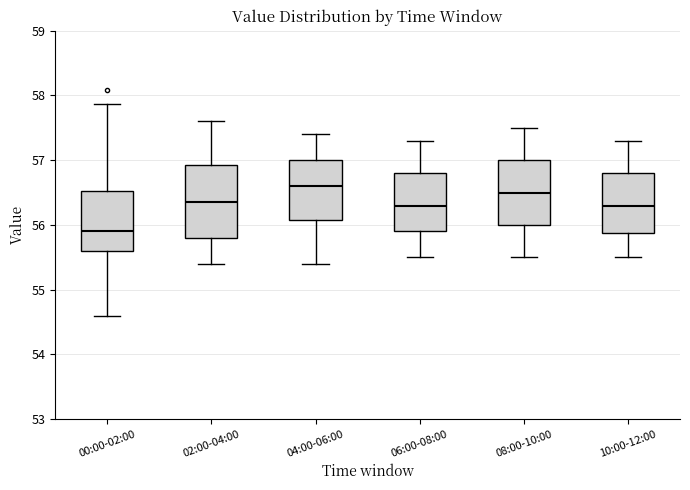

Reading left to right, read every box against the y-axis: the position of its median line, the range the box covers, and the ends of its whiskers. The values are not printed on the chart, so give them approximately, as read against the axis.

00:00-02:00: median 55.9, box 55.6 to 56.5, whiskers 54.6 to 57.9
02:00-04:00: median 56.4, box 55.8 to 56.9, whiskers 55.4 to 57.6
04:00-06:00: median 56.6, box 56.1 to 57.0, whiskers 55.4 to 57.4
06:00-08:00: median 56.3, box 55.9 to 56.8, whiskers 55.5 to 57.3
08:00-10:00: median 56.5, box 56.0 to 57.0, whiskers 55.5 to 57.5
10:00-12:00: median 56.3, box 55.9 to 56.8, whiskers 55.5 to 57.3